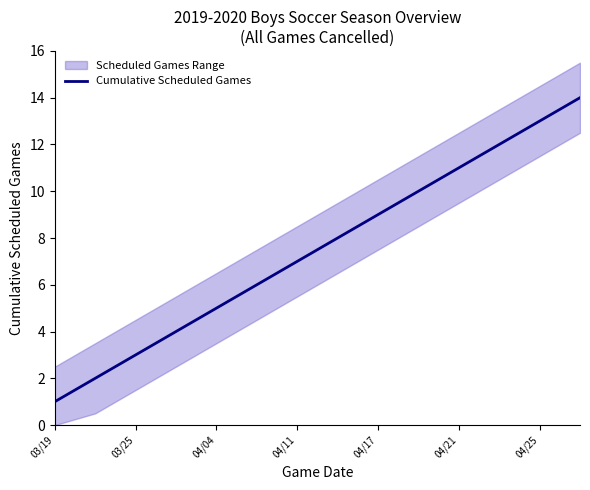

The value of Cumulative Scheduled Games at 04/11 is 11. True or false?

False